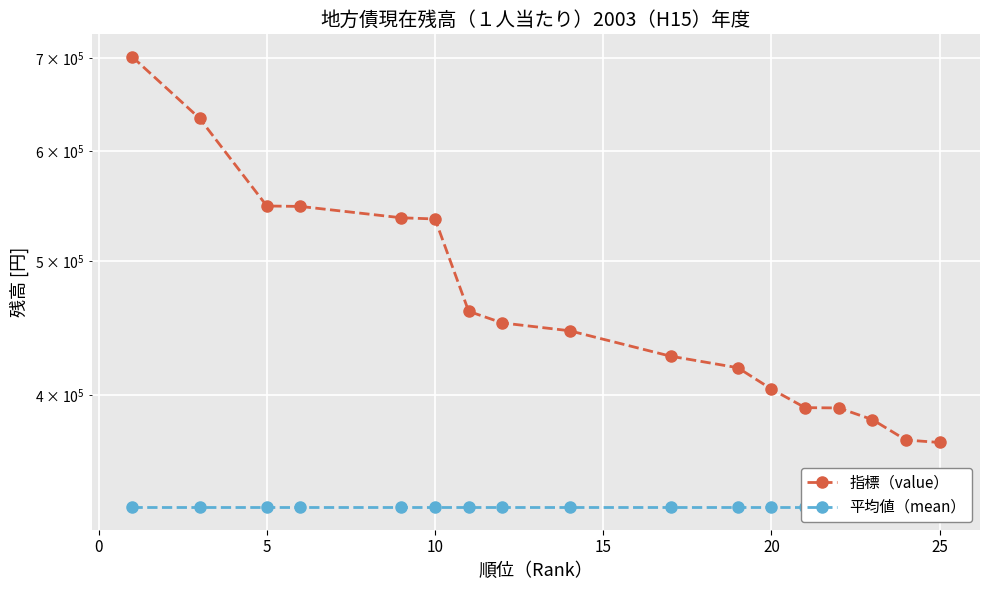

Which series has the largest total across all categories?

指標（value）